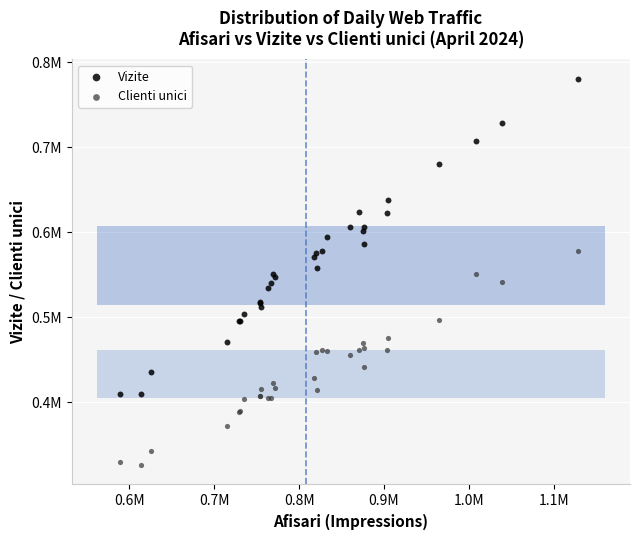

Which series has the largest Y range (max minus min)?

Vizite